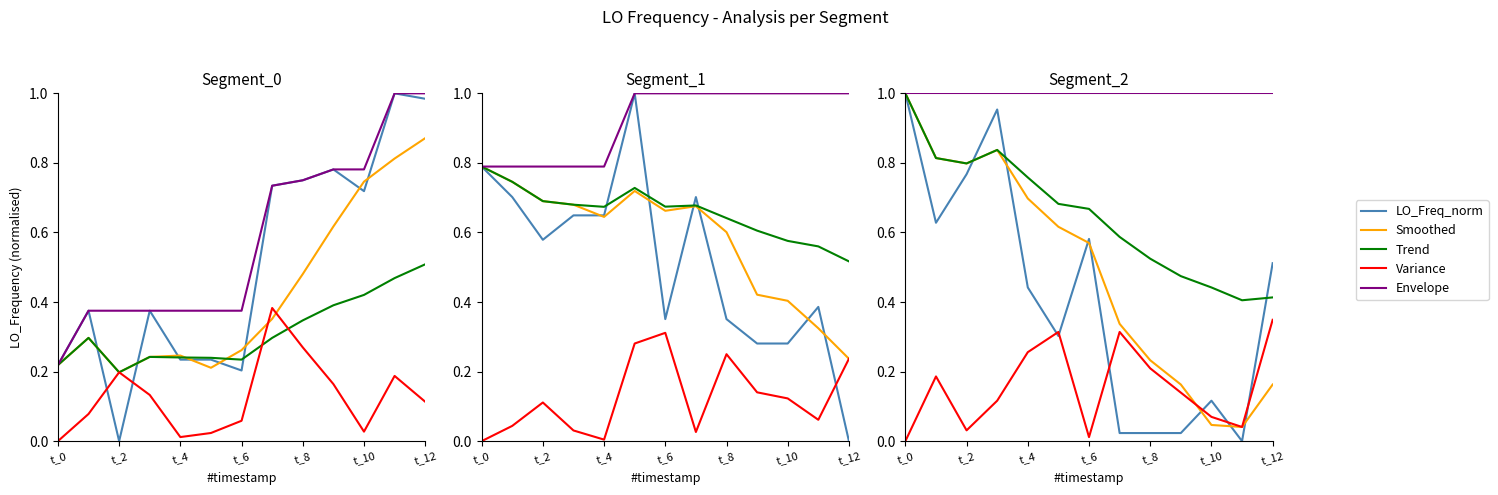

In Smoothed, how many points are higher than both neighbors (excluding endpoints)?

1